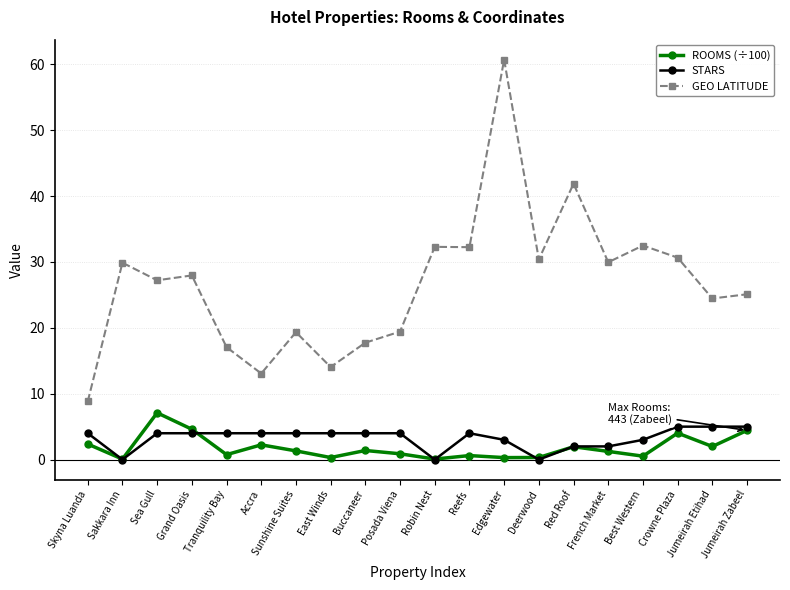

Is it true that GEO LATITUDE equals 20.3 at Red Roof?

False